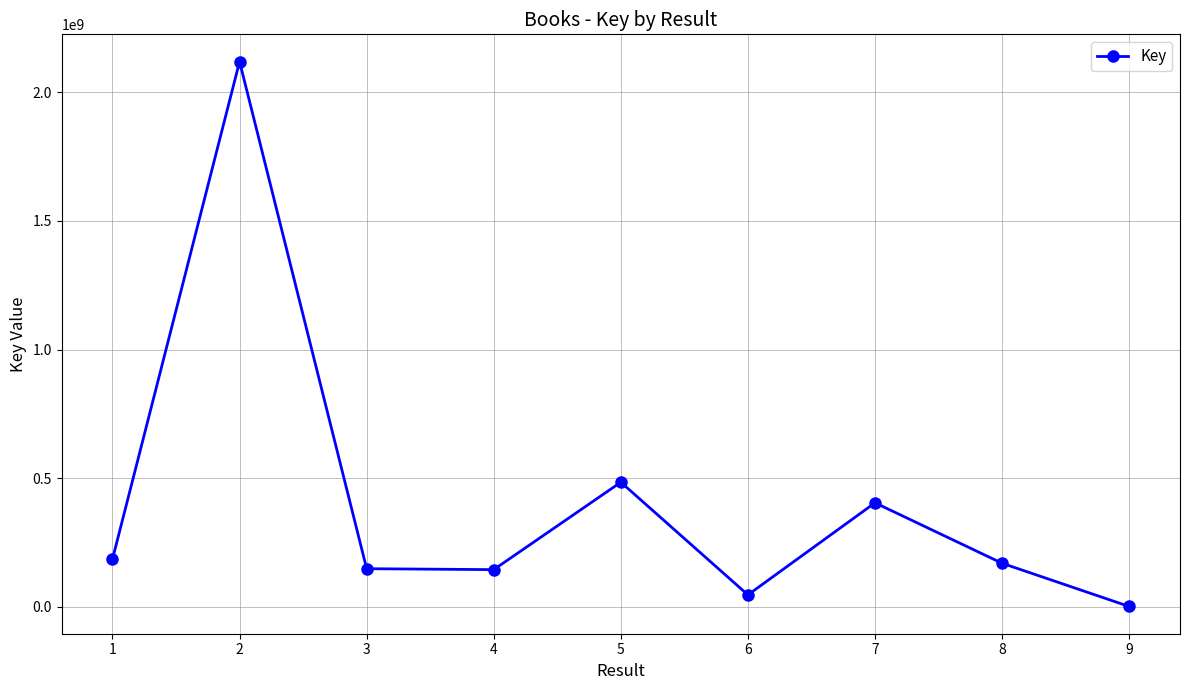

What is the greatest value displayed?

2120078777